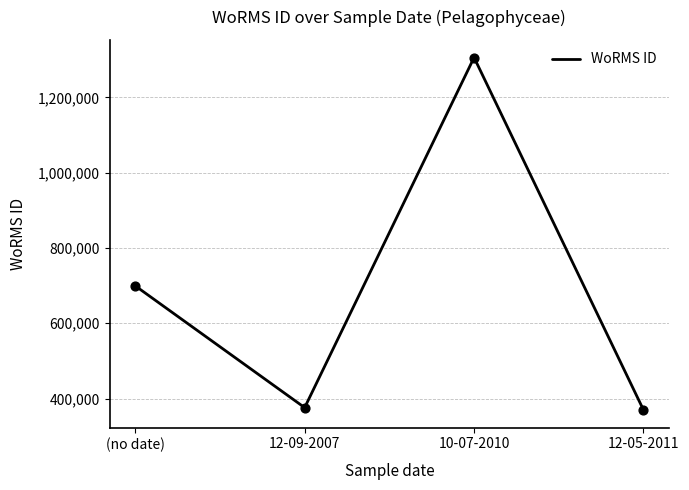

What is the change in value from (no date) to 10-07-2010?

+606826